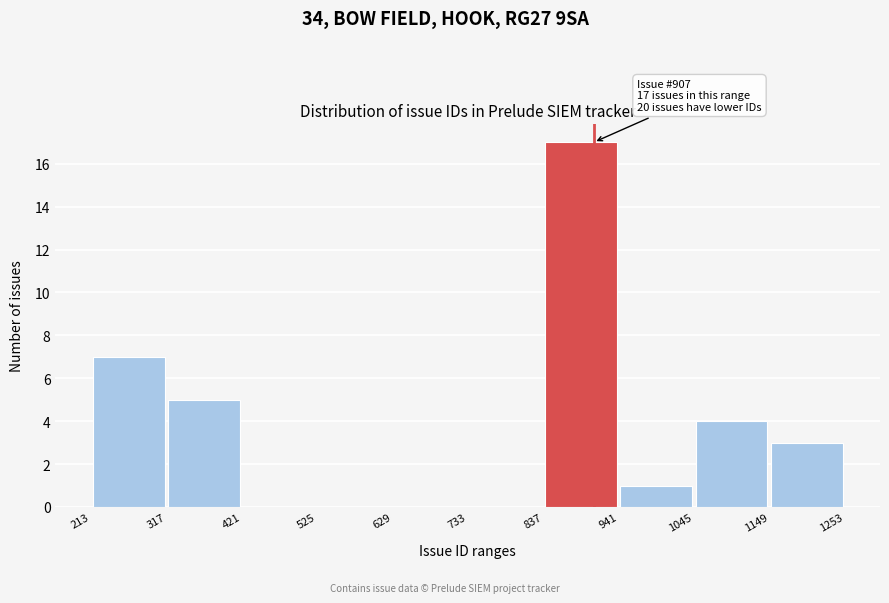

Which range on the x-axis has the tallest bar?

837 to 941